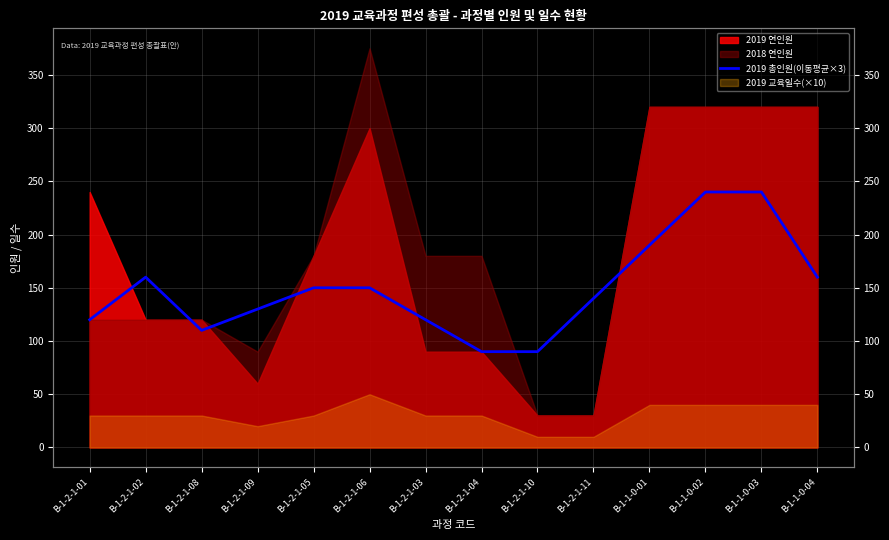

The value at B-1-2-1-02 is 282. True or false?

False